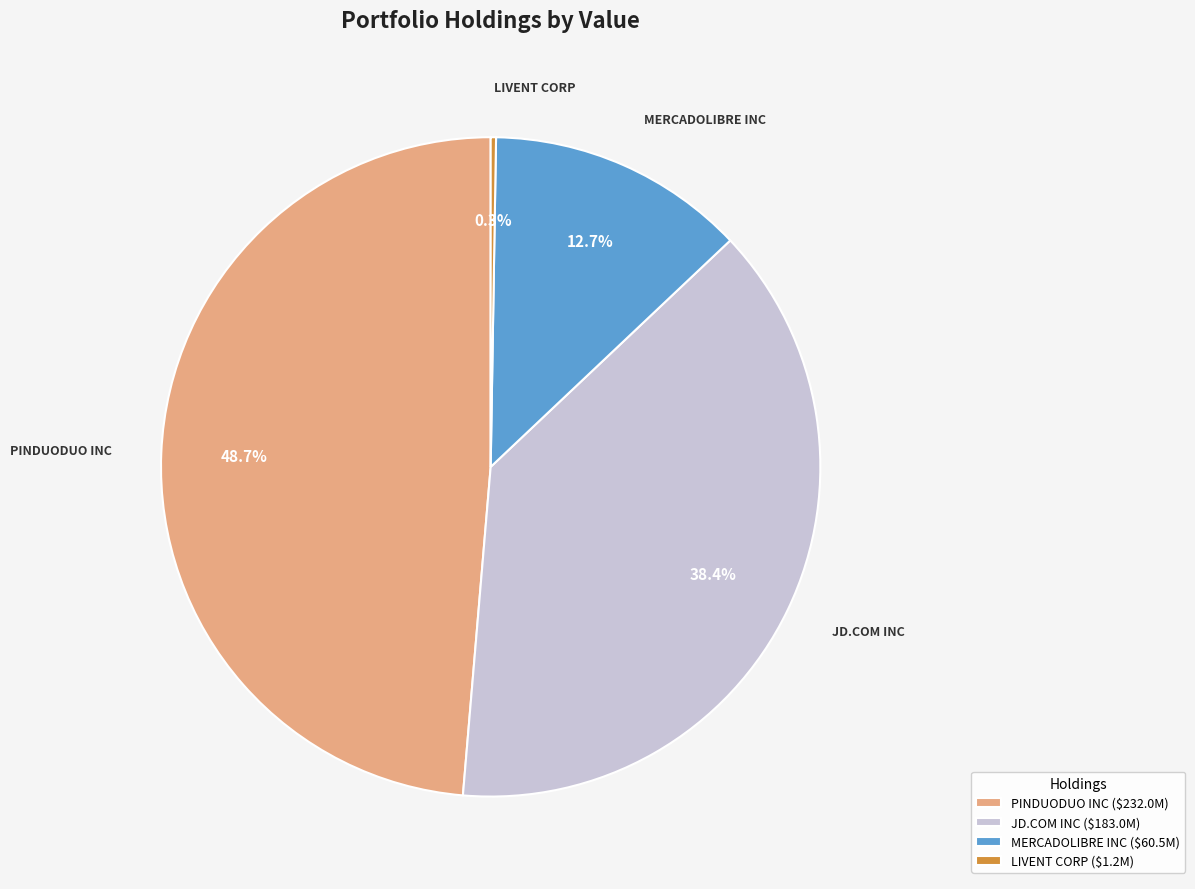

Approximately how many times larger is the value at MERCADOLIBRE INC compared to JD.COM INC?

0.3